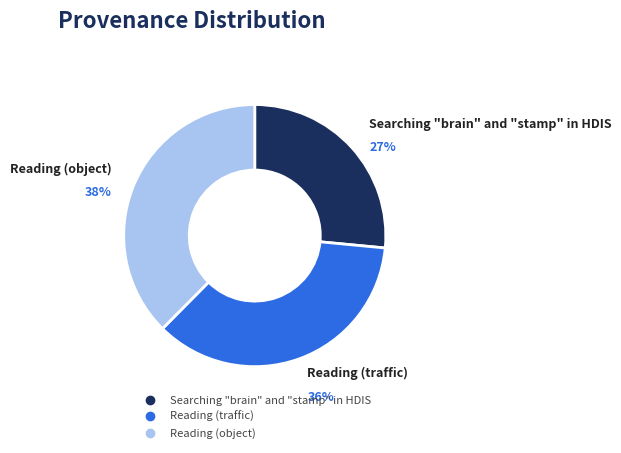

To the nearest percent, what percentage of the pie is Searching "brain" and "stamp" in HDIS?

27%